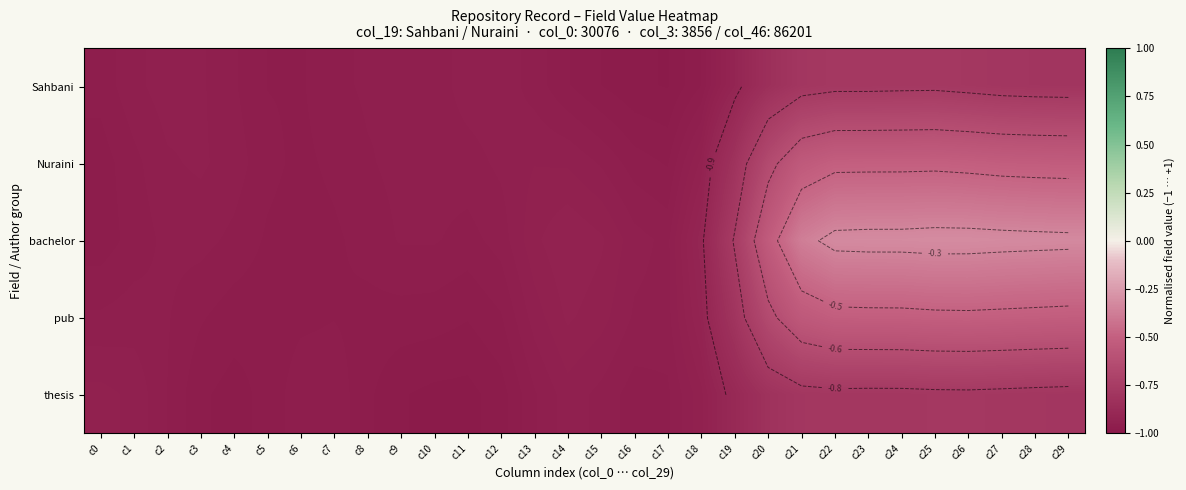

Is the value of bachelor at c0 greater than the value of Sahbani at c20?

No